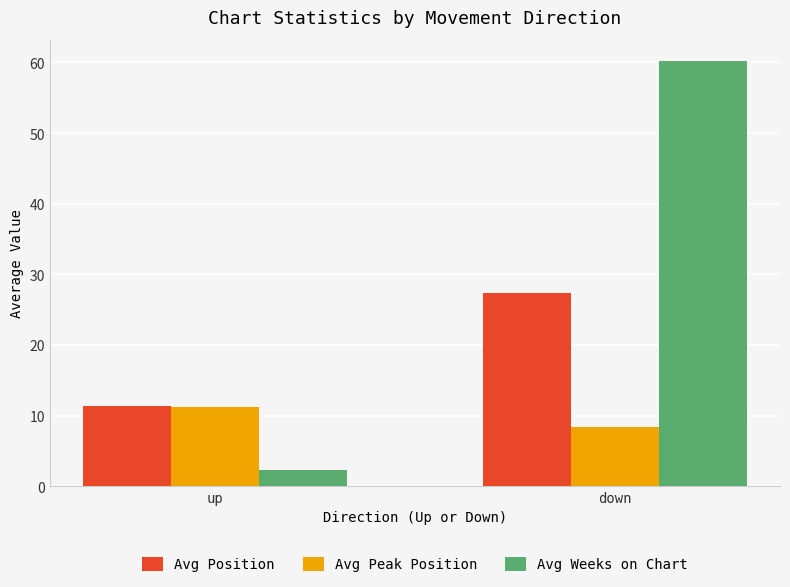

What position from the left is down?

2